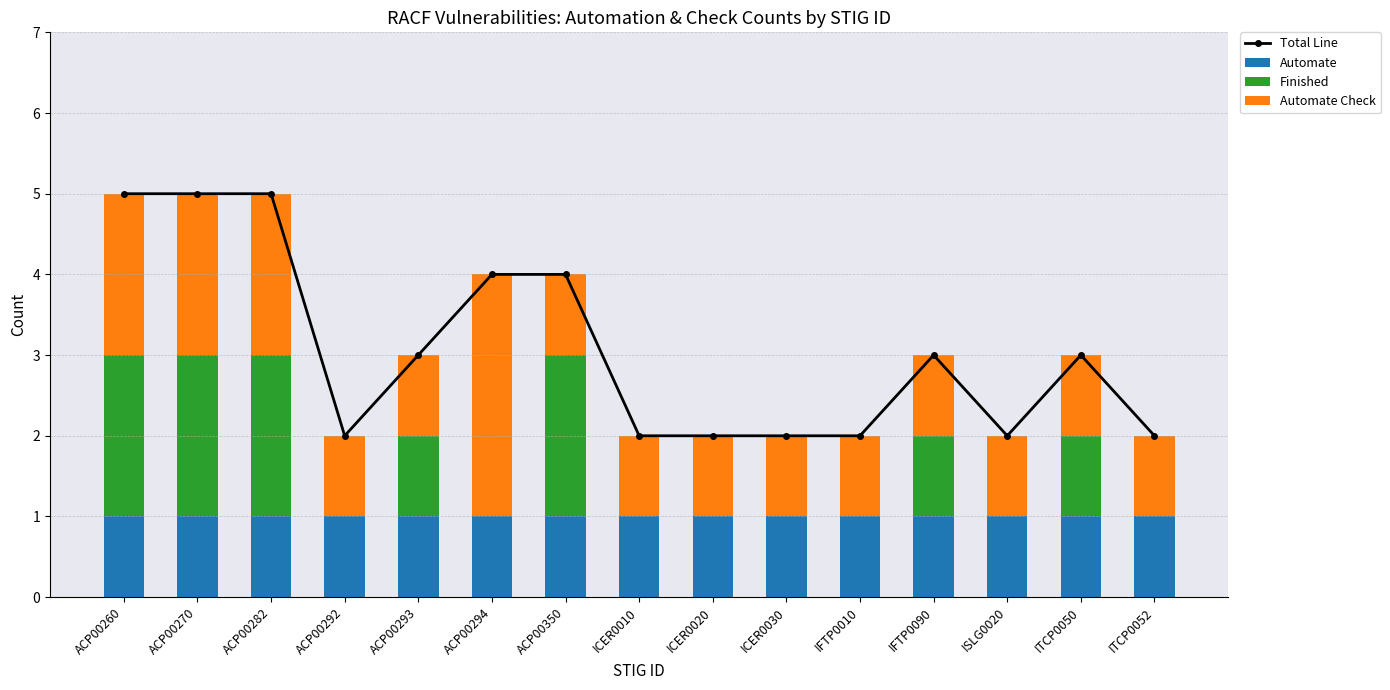

Between ICER0020 and IFTP0090, which series saw the biggest shift?

Total Line